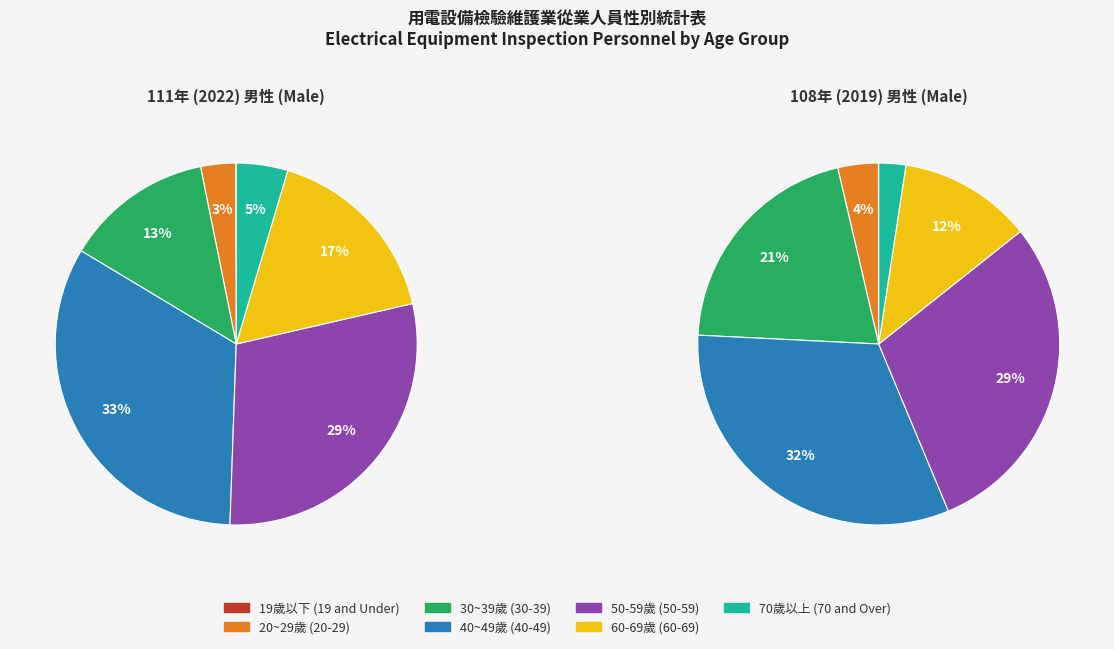

Is there a majority slice in this chart?

No